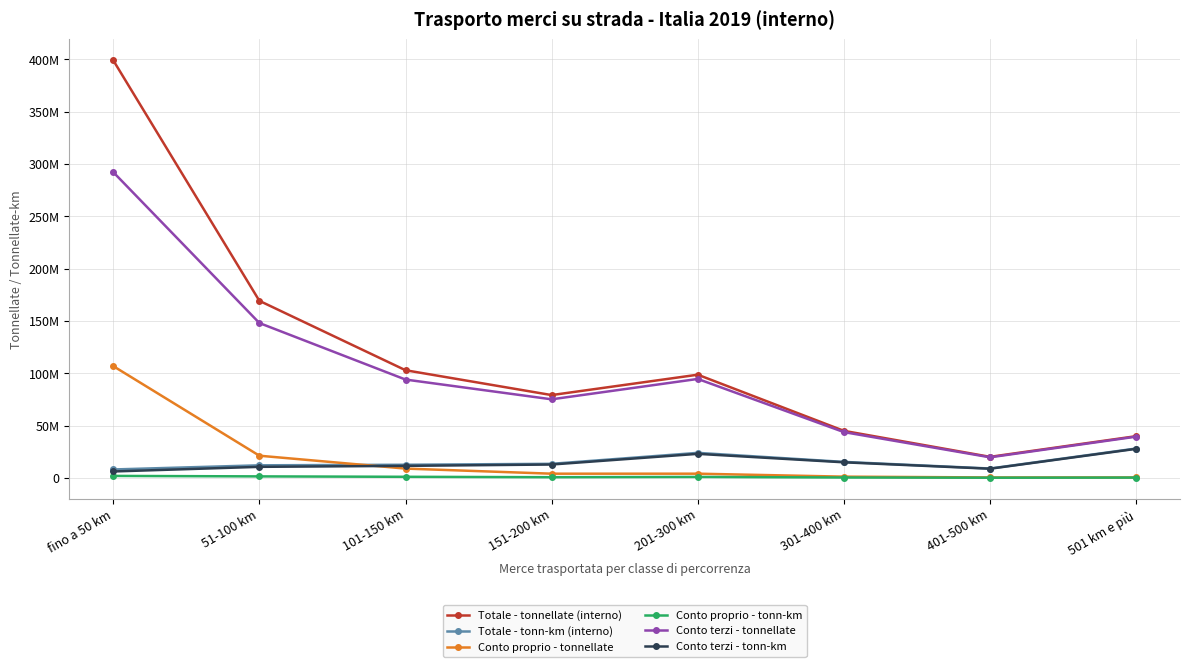

True or false: Conto terzi - tonnellate and Totale - tonnellate (interno) cross at least once.

False